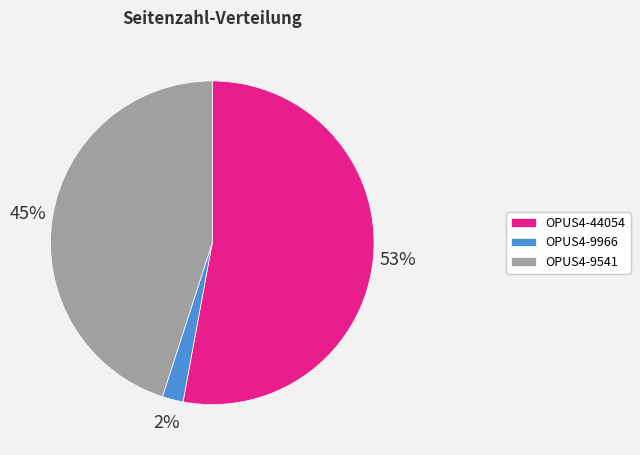

To the nearest percent, what is the average slice percentage?

33%